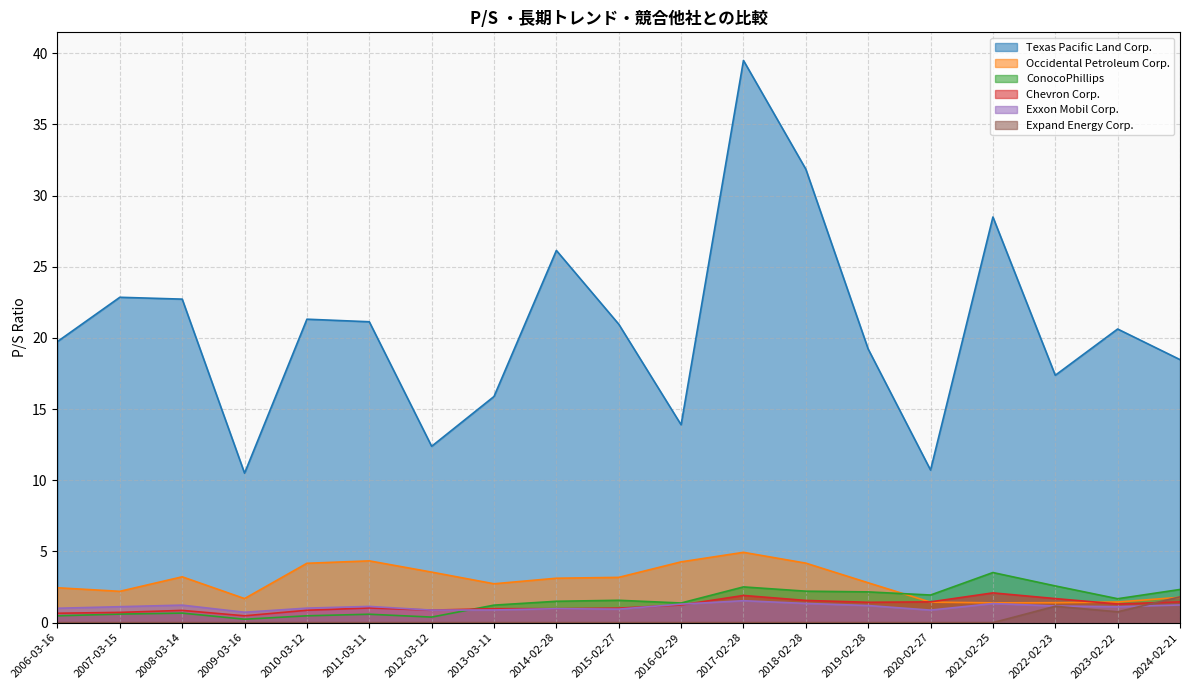

What is the sum of the Texas Pacific Land Corp. values at 2006-03-16 and 2024-02-21?

38.2